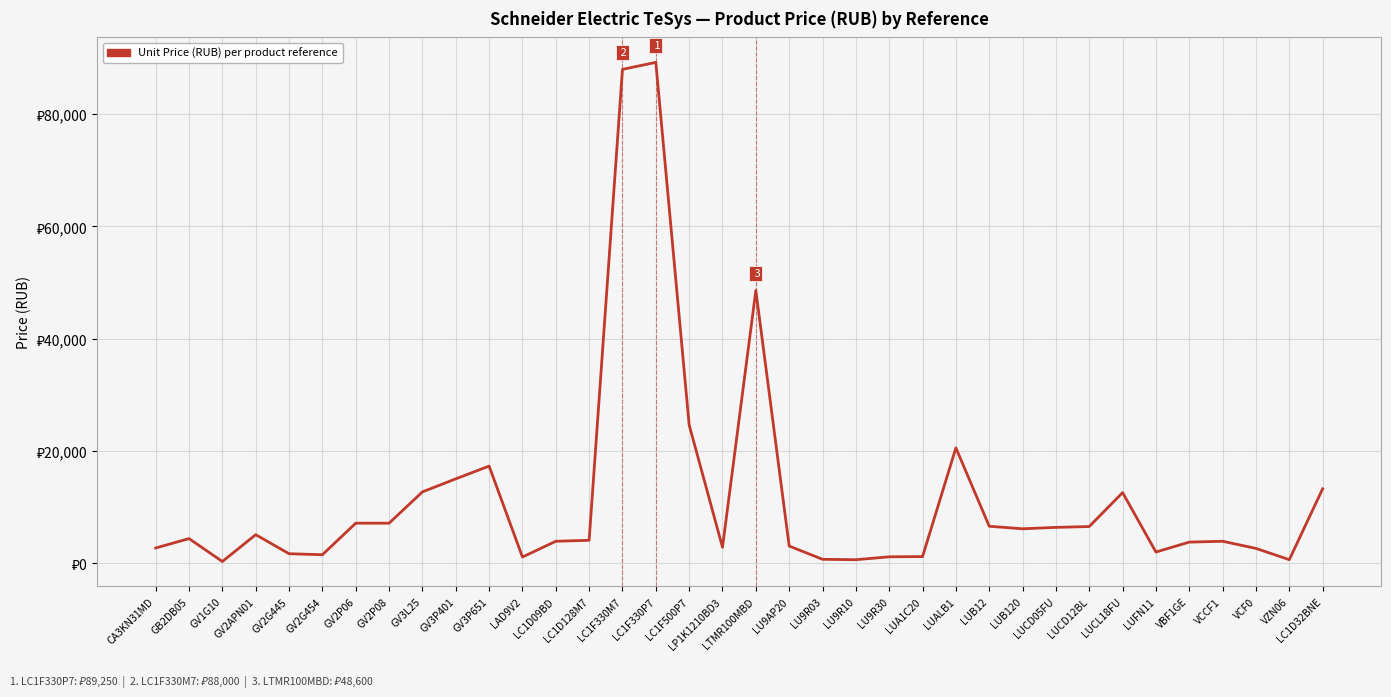

Where does the data first go above 4375?

GV2APN01